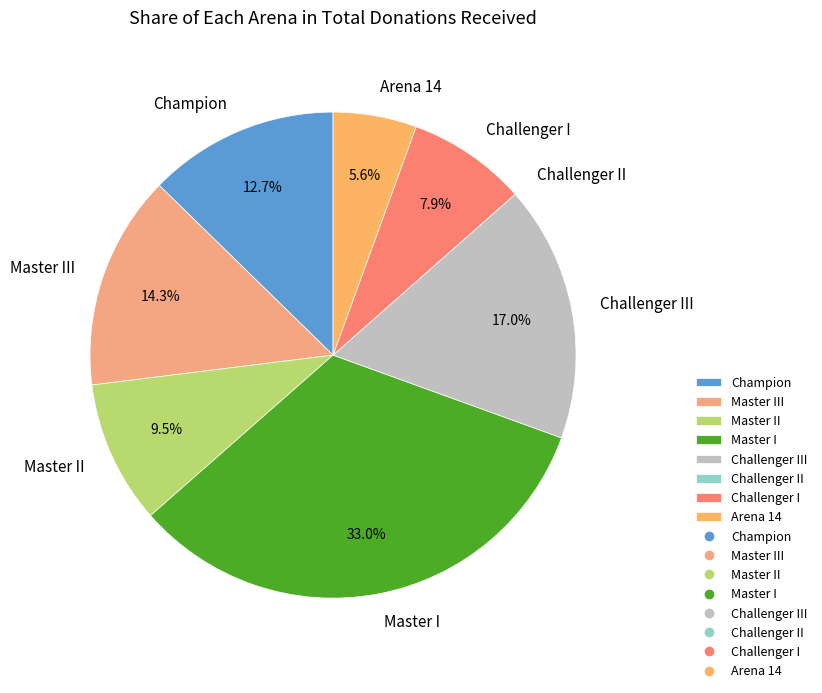

To the nearest percent, what is the difference between the Master II and Challenger I slice percentages?

2%